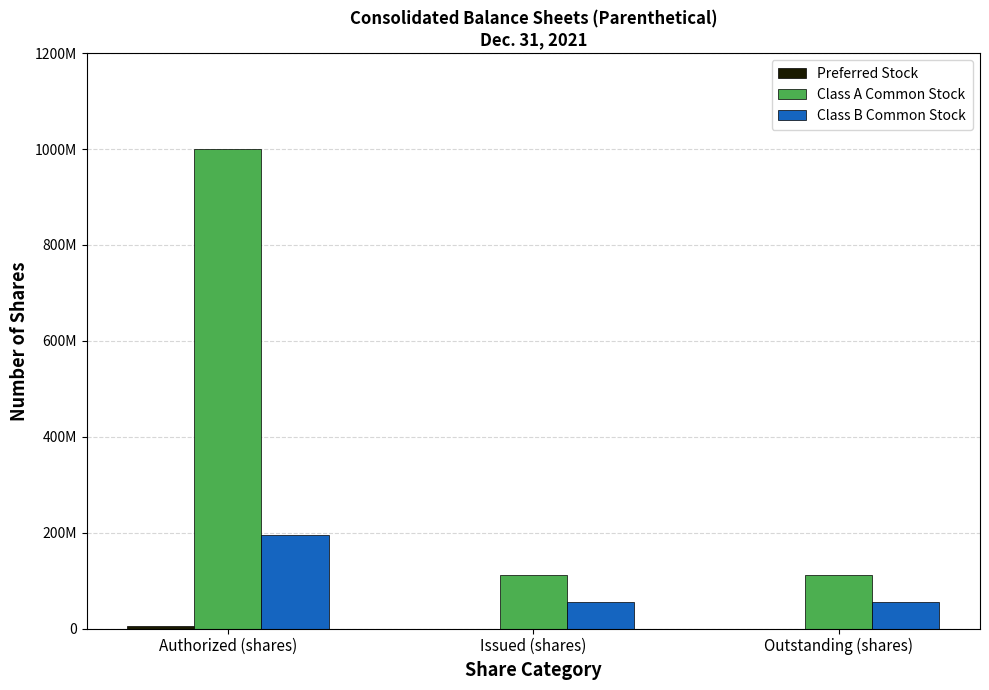

What is the label of the 3rd bar from the right?

Authorized (shares)